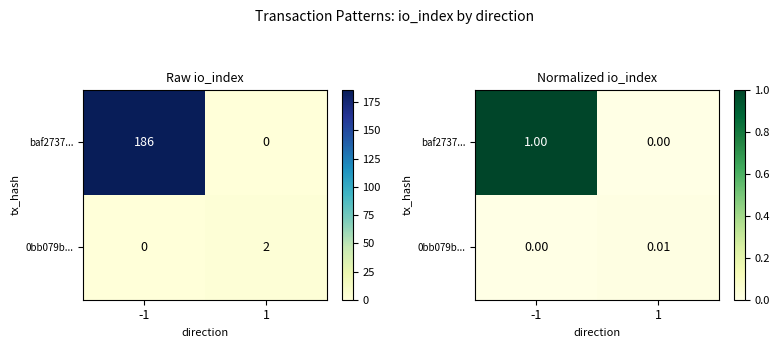

Which label corresponds to the smallest value in the chart?

1